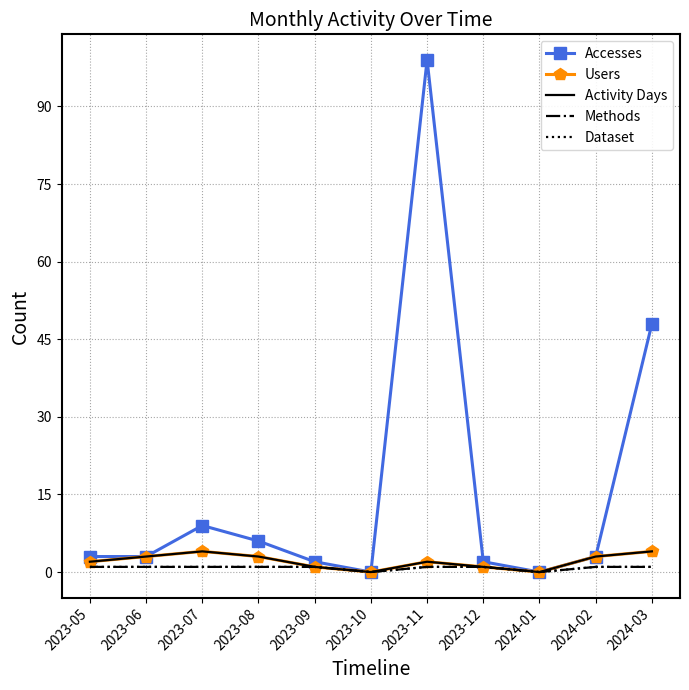

List the series in order of their peak value, lowest first.

Methods, Dataset, Users, Activity Days, Accesses